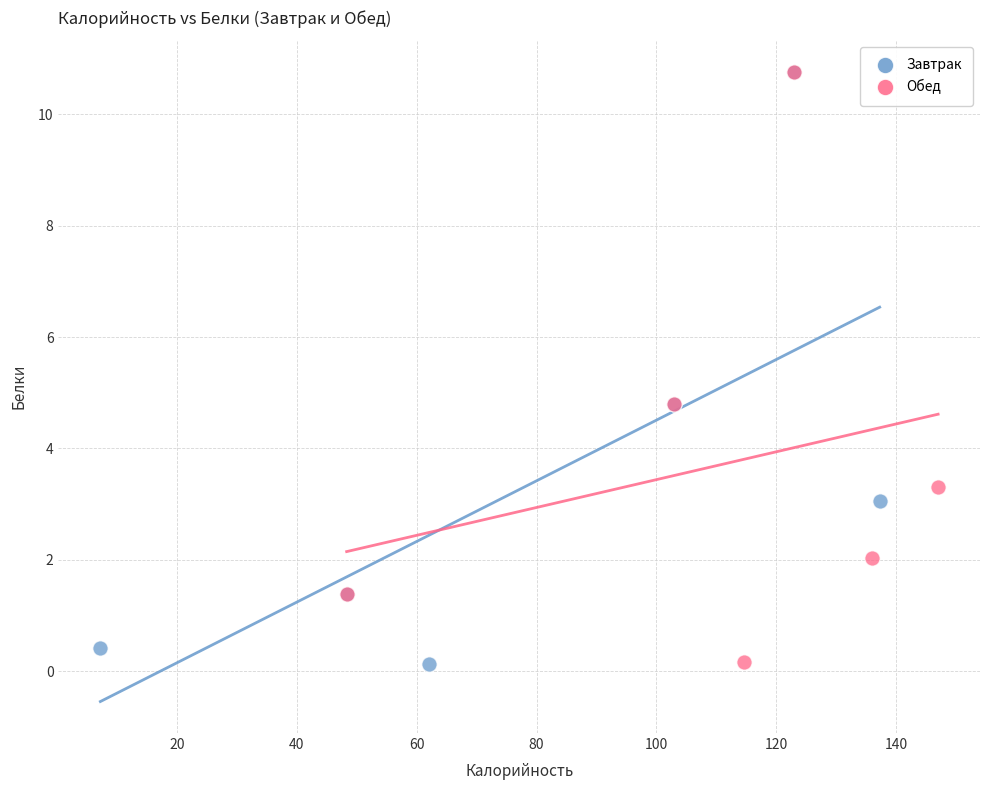

Which series has the widest spread of Y values?

Завтрак